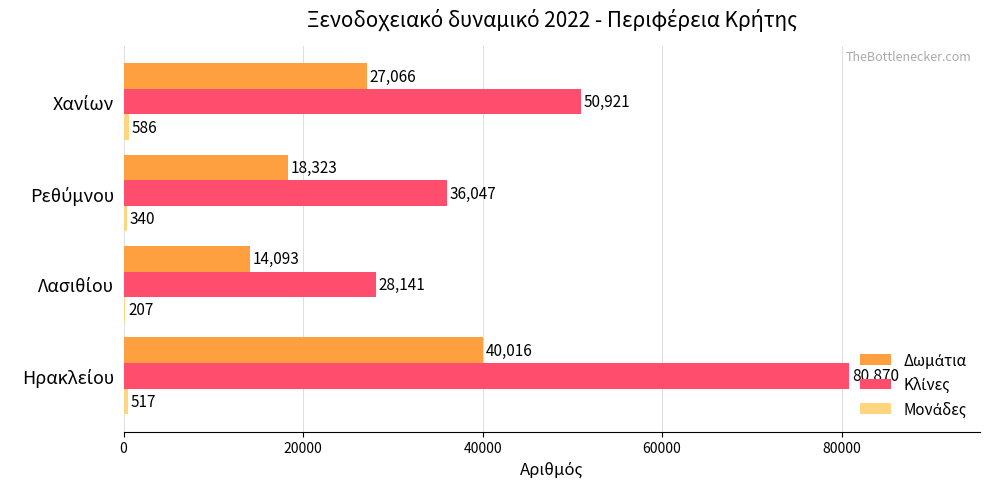

What is the greatest value displayed?

80870